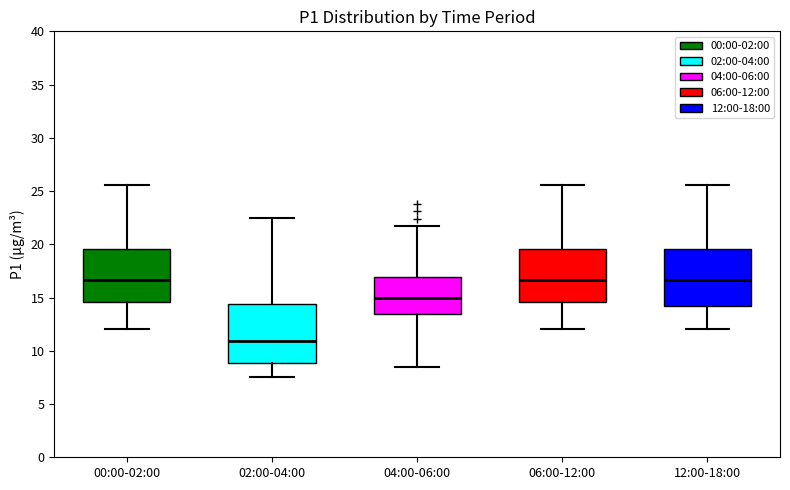

Which box has the lowest median line?

02:00-04:00